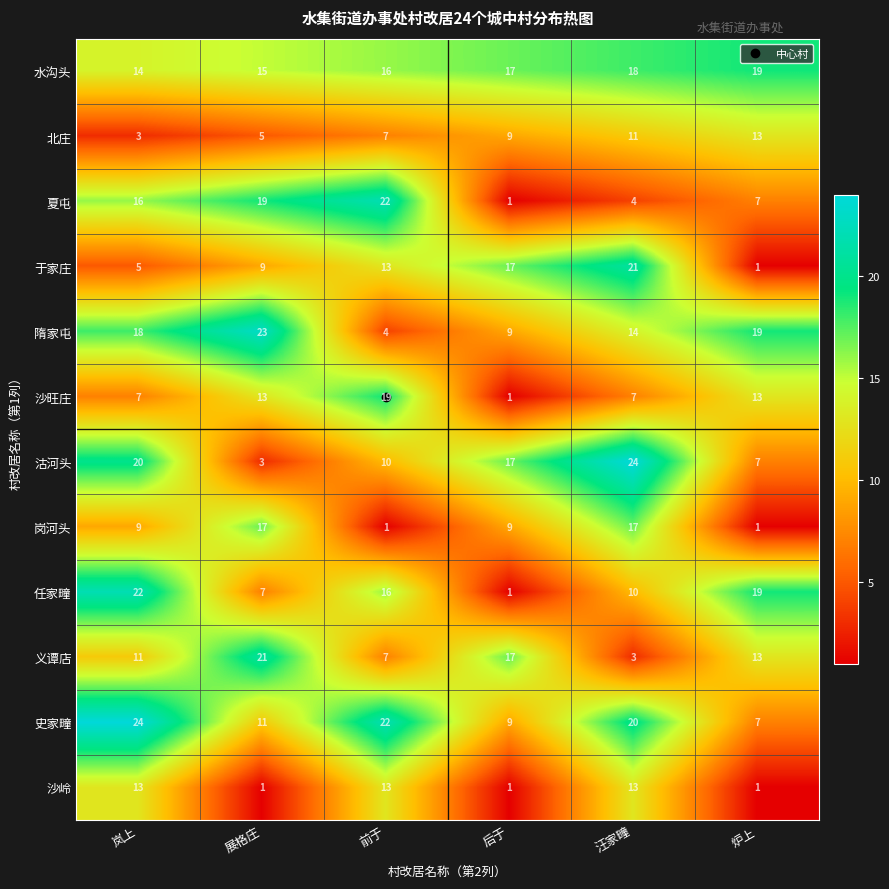

Where does the 沽河头 series first go above 17?

岚上